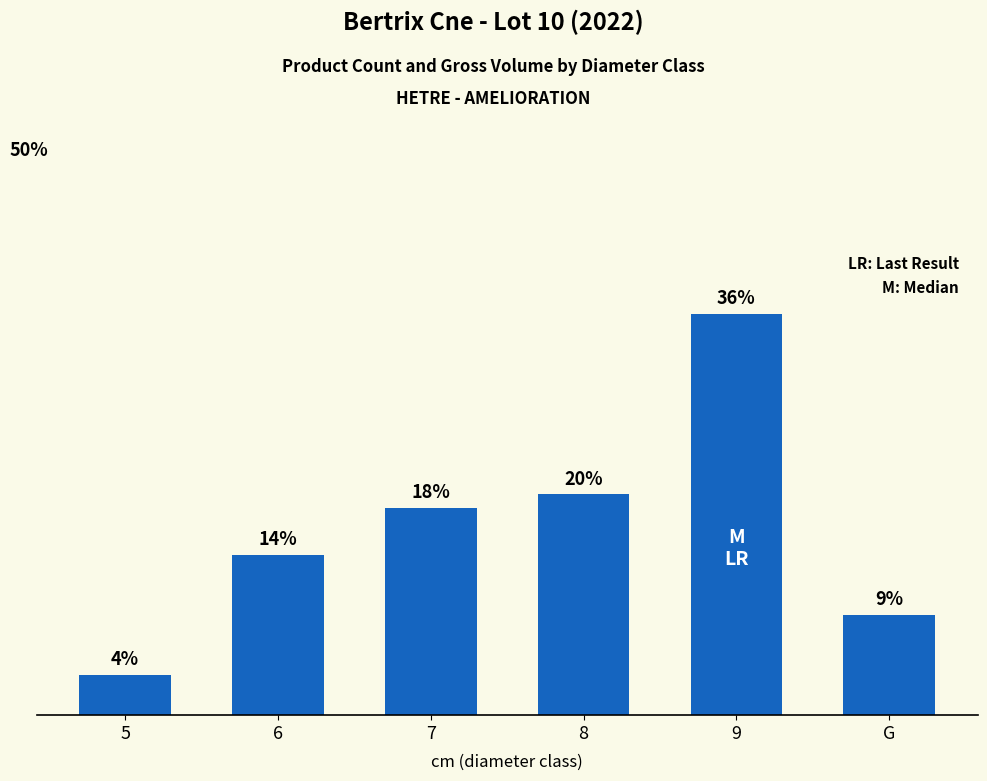

Does the chart contain any negative values?

No